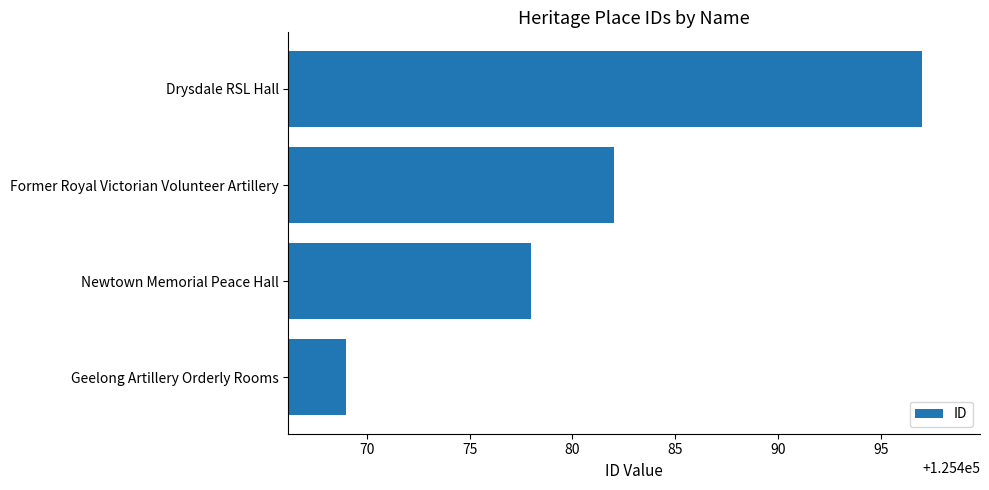

Reading top to bottom, transcribe all the data shown in this chart.

Drysdale RSL Hall=125497	Former Royal Victorian Volunteer Artillery=125482	Newtown Memorial Peace Hall=125478	Geelong Artillery Orderly Rooms=125469